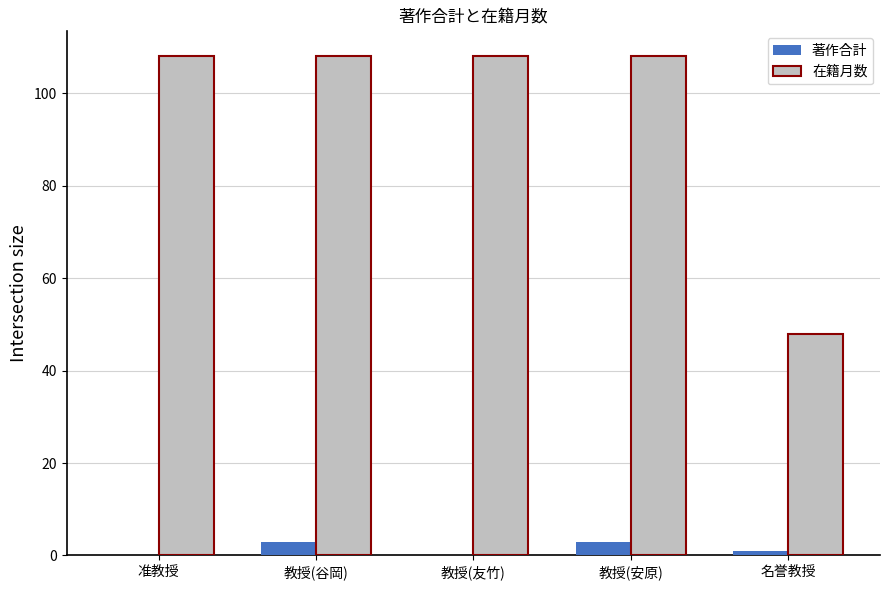

Is the value of 在籍月数 at 教授(谷岡) greater than the value of 著作合計 at 准教授?

Yes